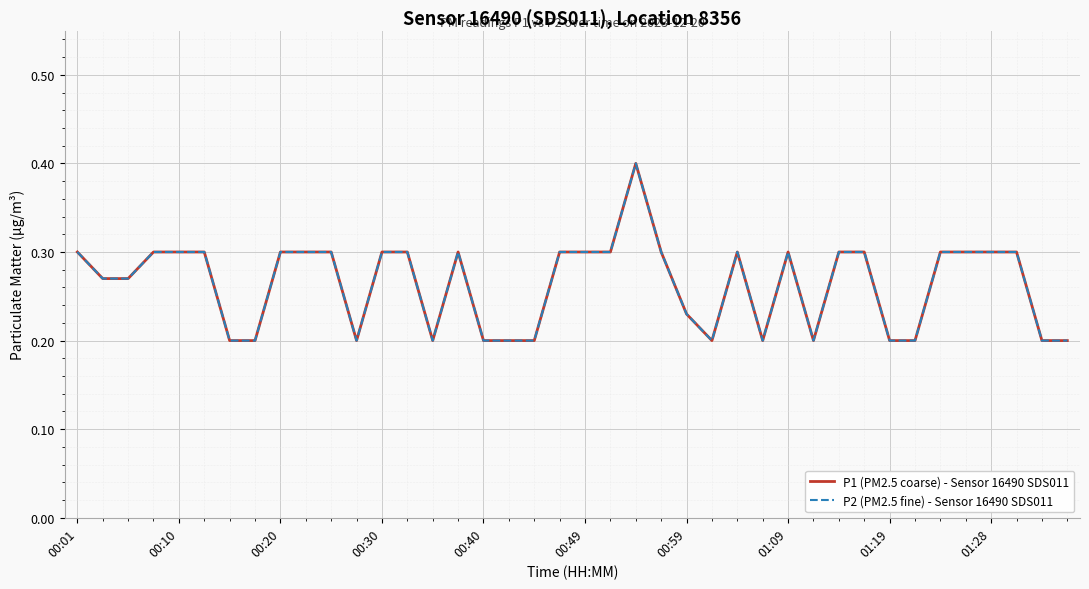

True or false: P2 (PM2.5 fine) - Sensor 16490 SDS011 and P1 (PM2.5 coarse) - Sensor 16490 SDS011 cross at least once.

False